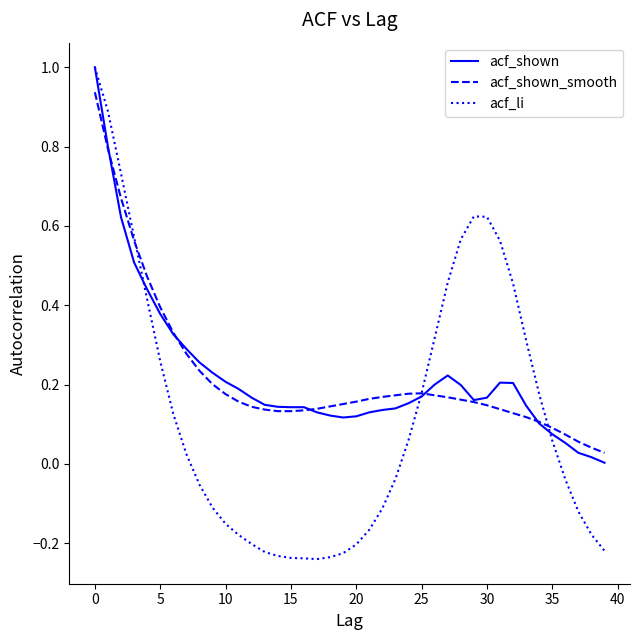

What is the highest value of the acf_li series?

1.0